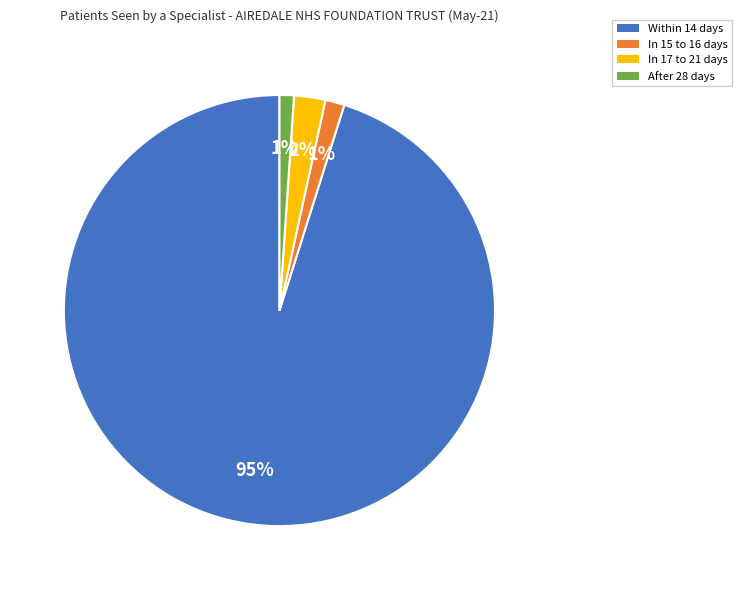

Count the number of slices in the pie.

4